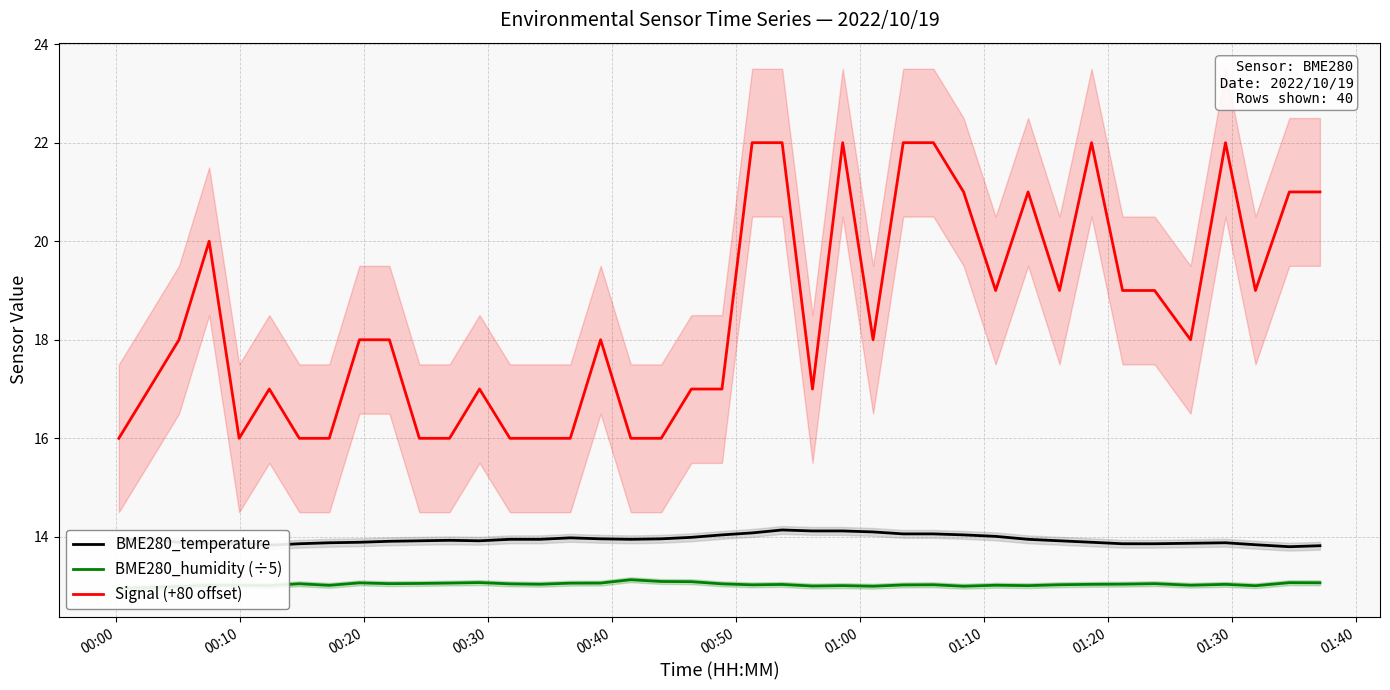

True or false: BME280_temperature and Signal (+80 offset) cross at least once.

False